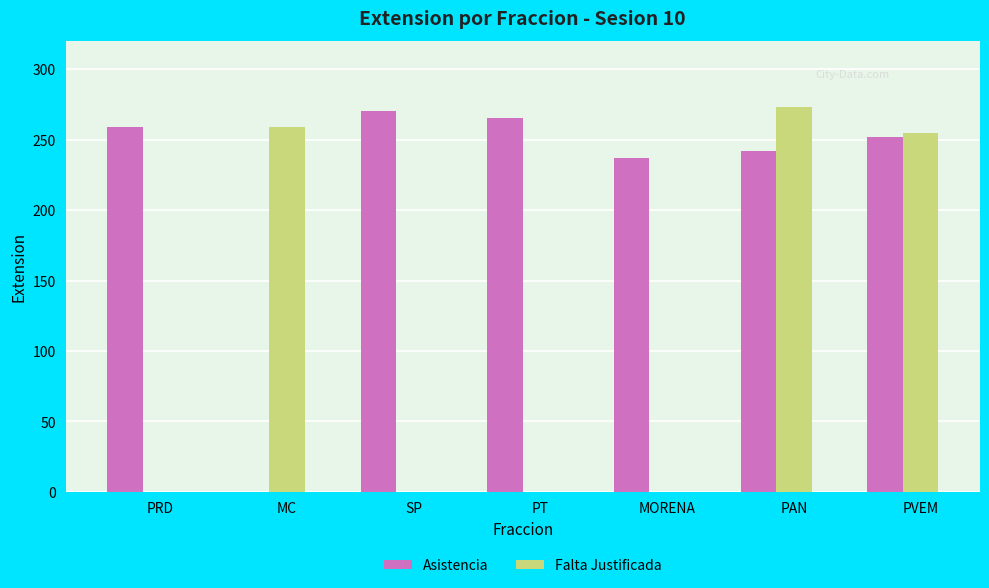

What are all the series names shown in the legend?

Asistencia, Falta Justificada